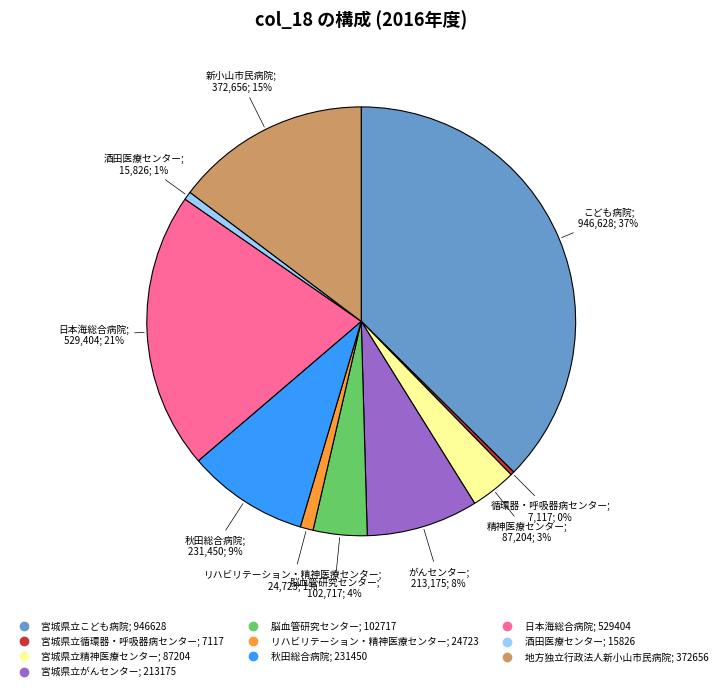

Which category has the biggest portion of the pie?

宮城県立こども病院